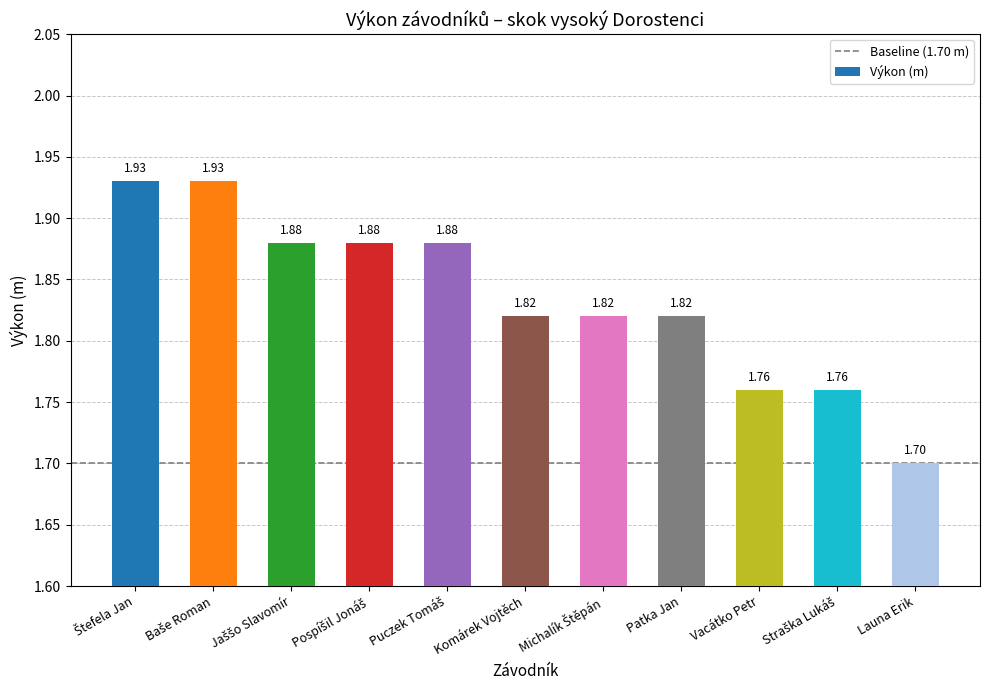

Which category has the lowest value across all series?

Launa Erik